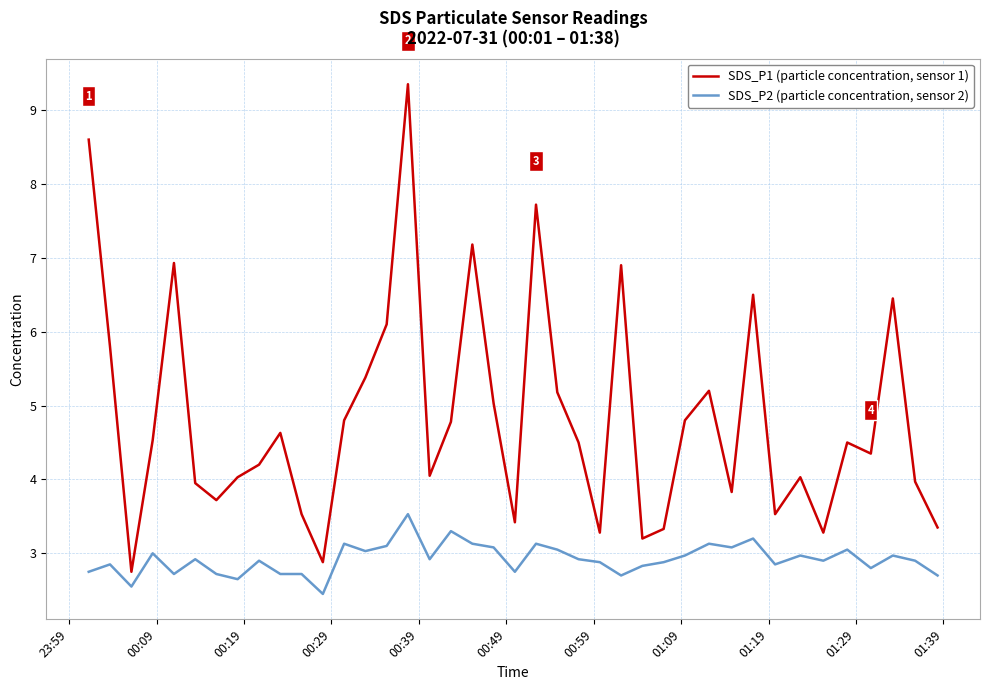

What is the minimum value for SDS_P2 (particle concentration, sensor 2)?

2.5